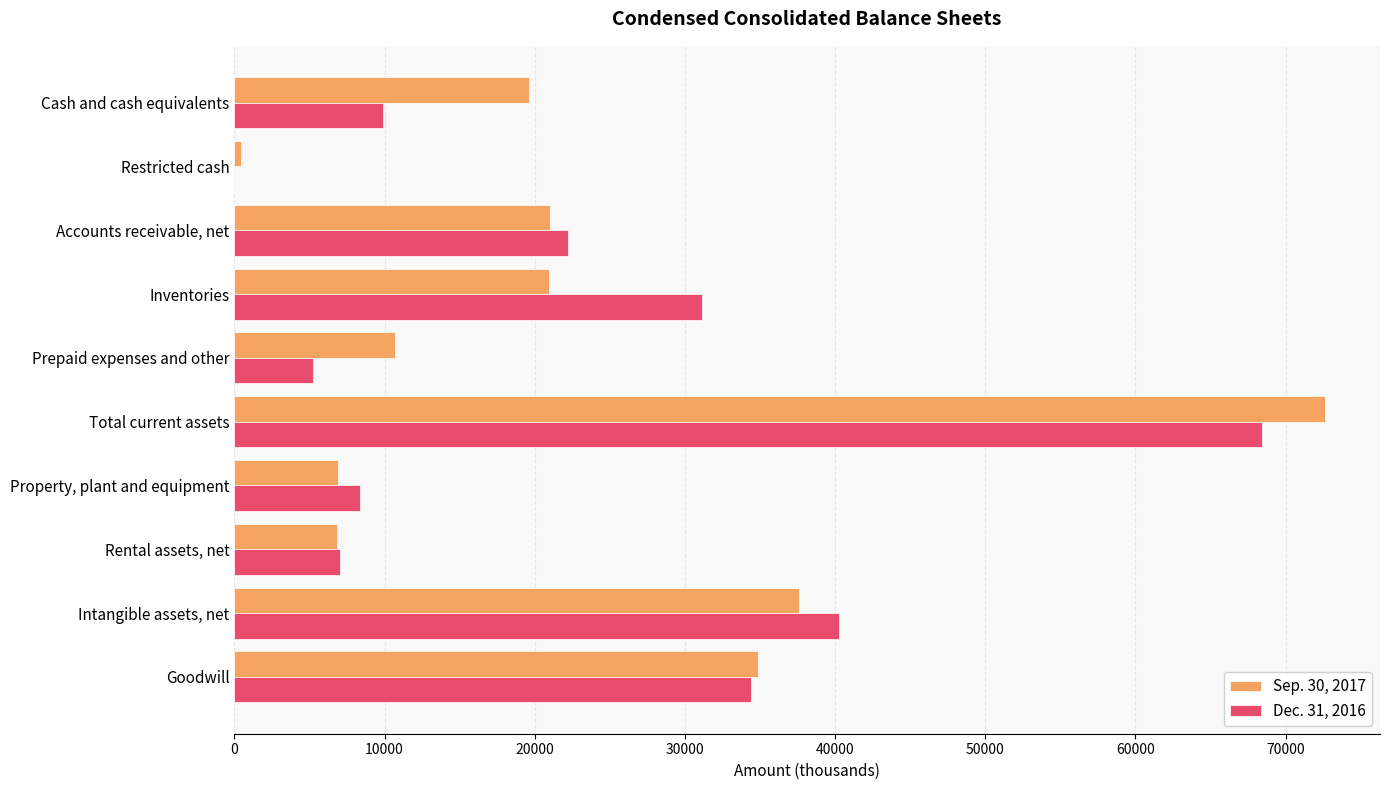

At which label is Dec. 31, 2016 closest to 34223?

Goodwill